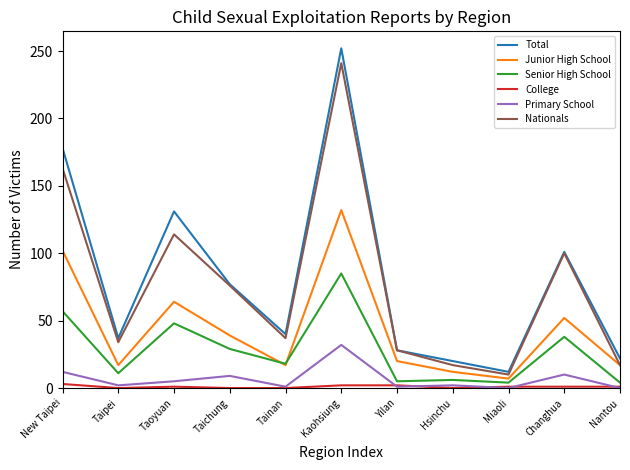

Which series has the largest range (max minus min)?

Total